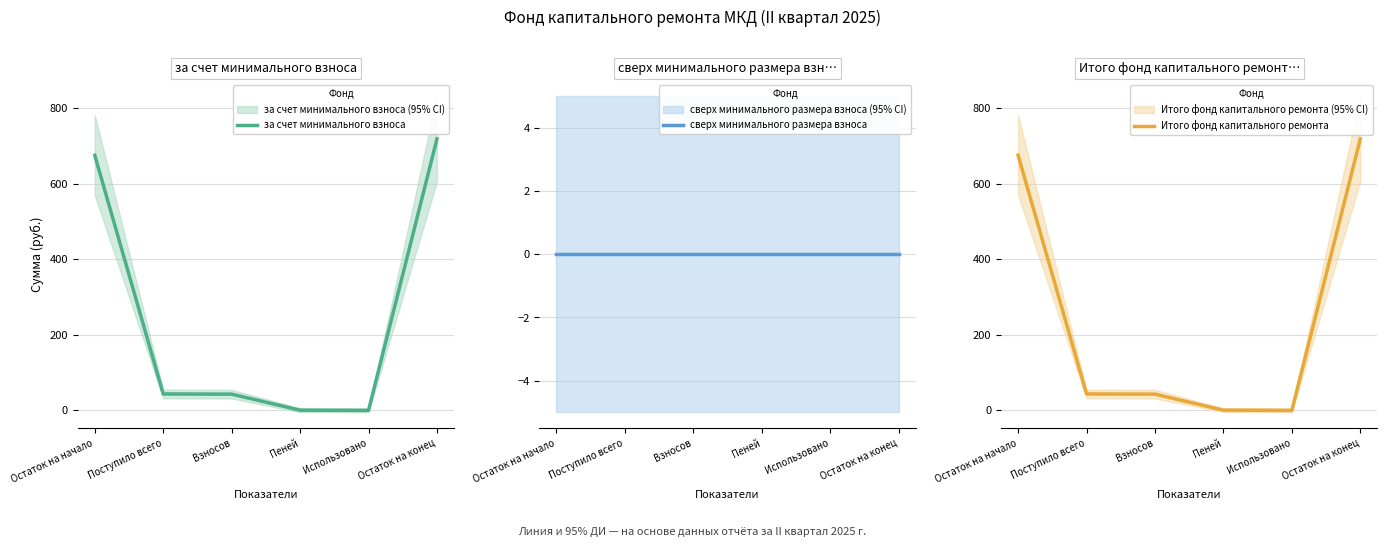

True or false: Итого фонд капитального ремонта and сверх минимального размера взноса intersect in this chart.

False